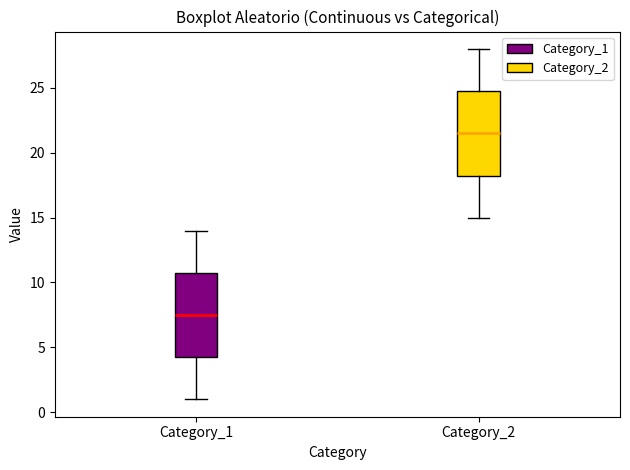

Which box's median line is the lowest?

Category_1